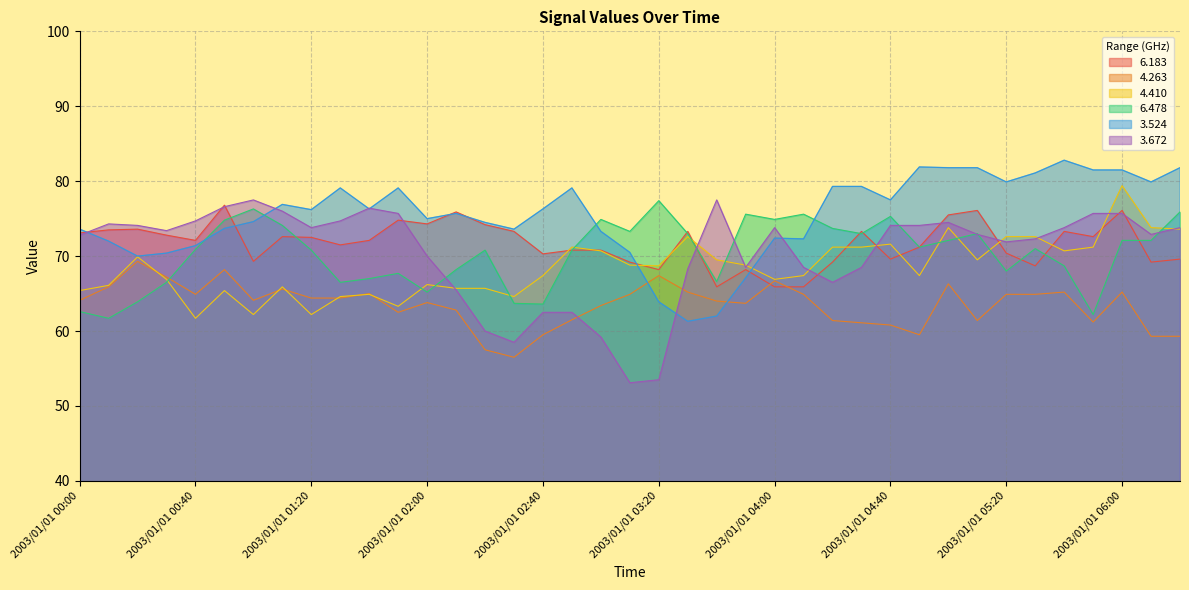

What are all the series names shown in the legend?

6.183, 4.263, 4.410, 6.478, 3.524, 3.672